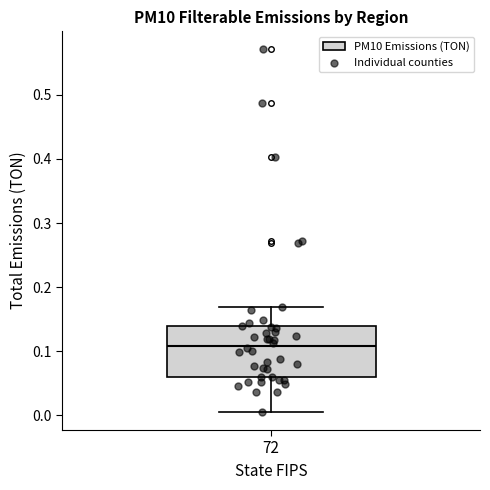

Transcribe this box plot: give where the median line is, the range the box spans, and where the two whiskers end, as read against the y-axis. The values are not printed on the chart, so give them approximately, as read against the axis.

median 0.11, box 0.06 to 0.14, whiskers 0.01 to 0.17